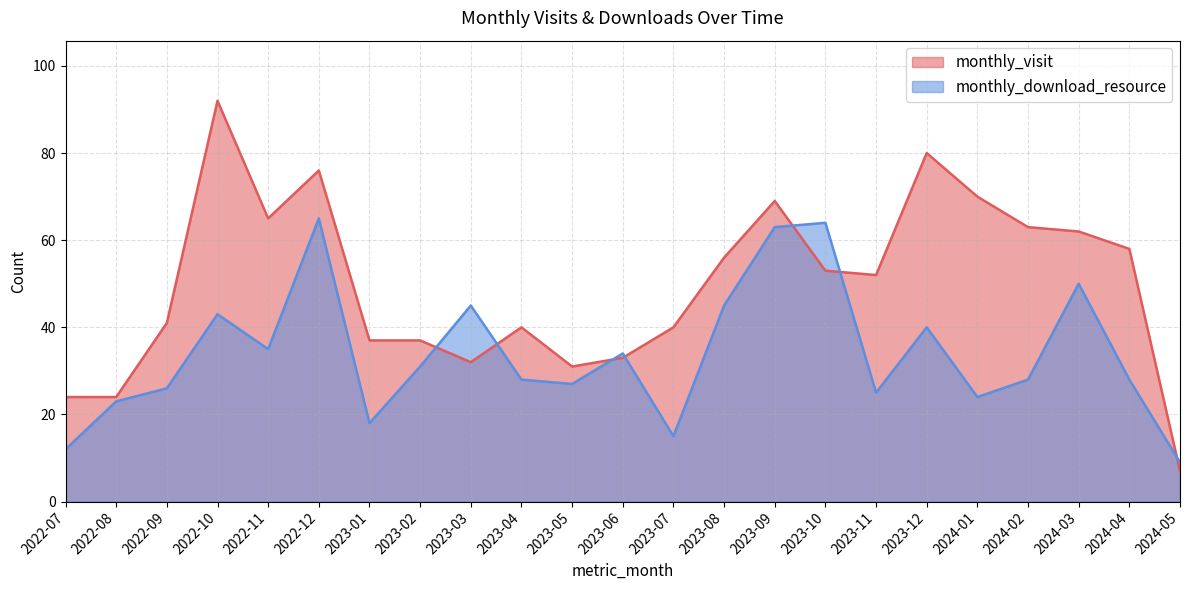

Does the chart display data point markers on the line(s)?

No